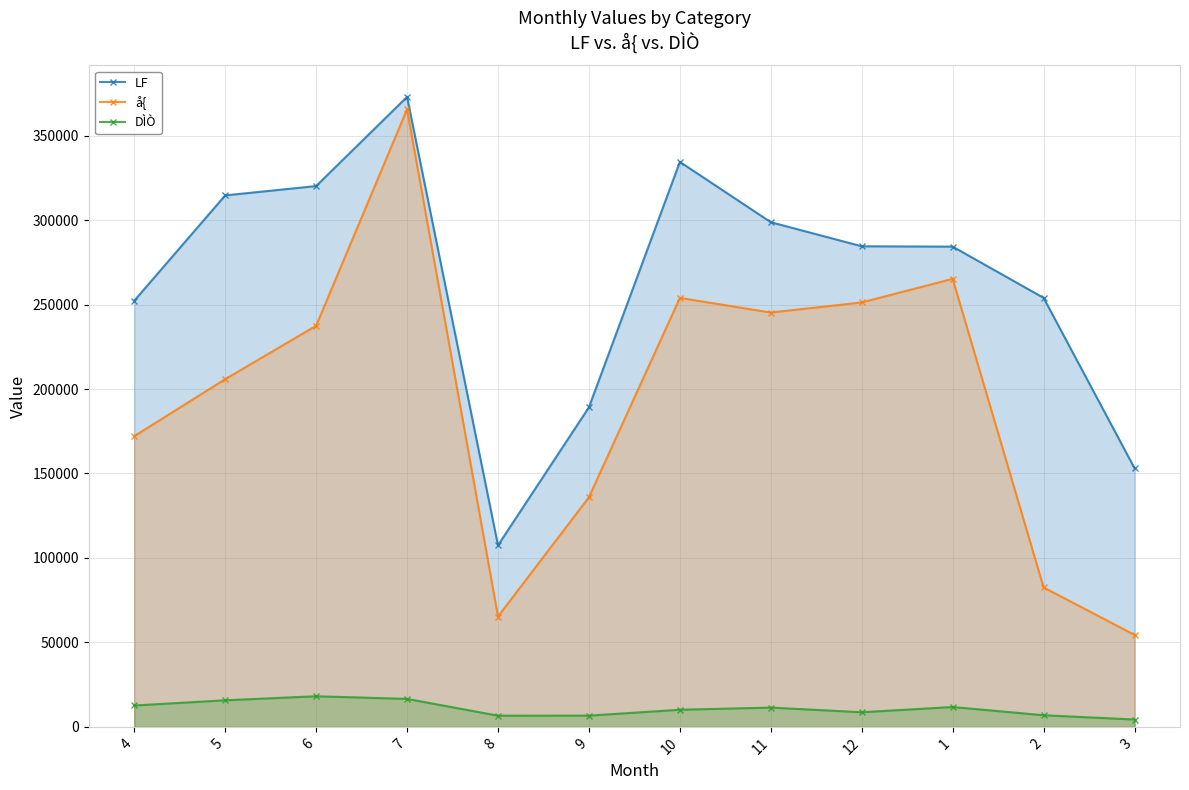

The value of LF at 3 is 76641. True or false?

False